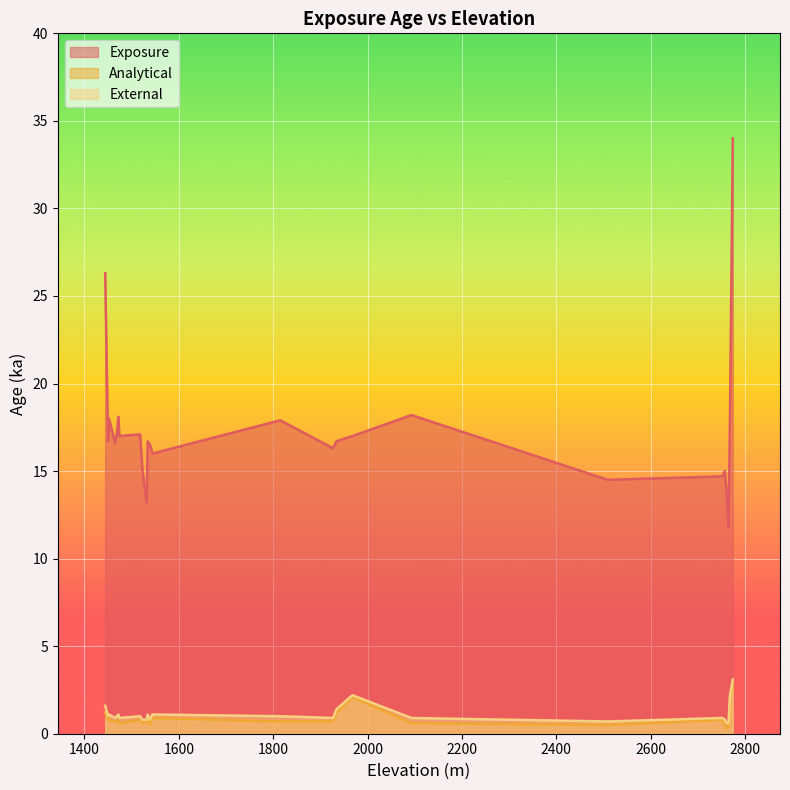

How many categories are shown in the chart?

25